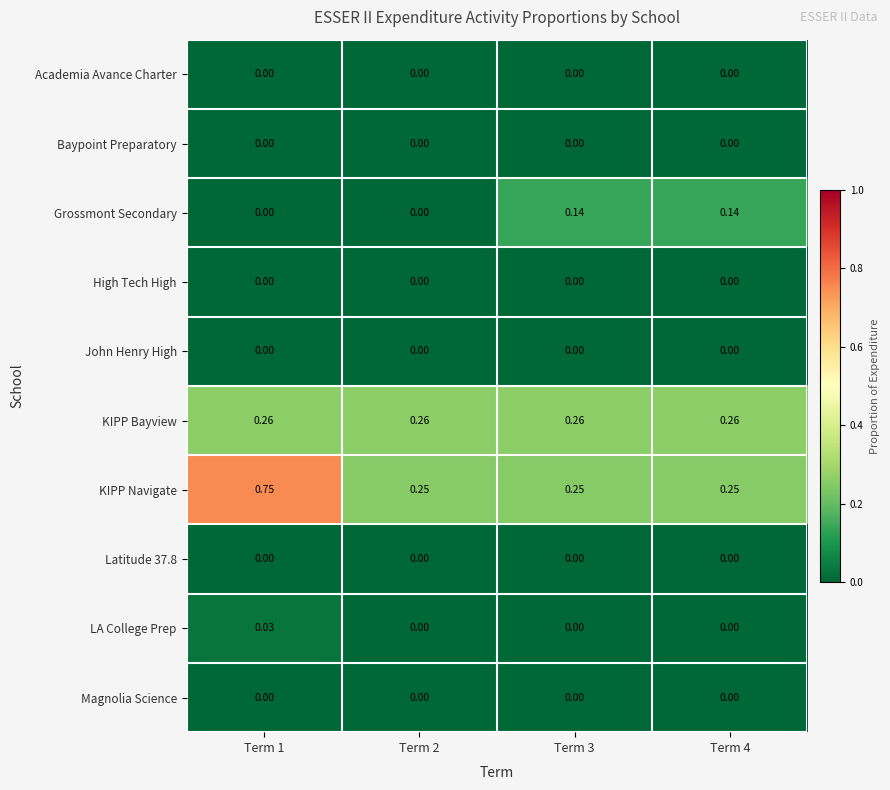

Which series has the largest total across all categories?

KIPP Navigate